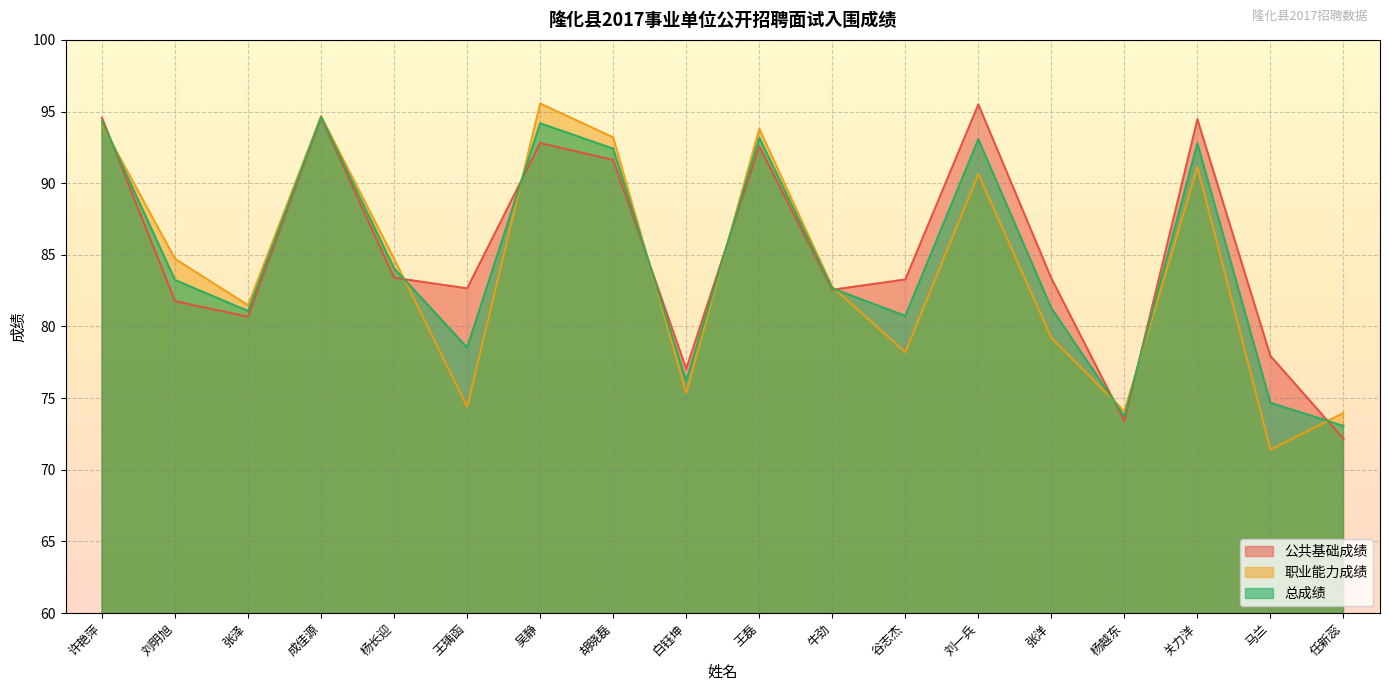

What are all the series names shown in the legend?

公共基础成绩, 职业能力成绩, 总成绩